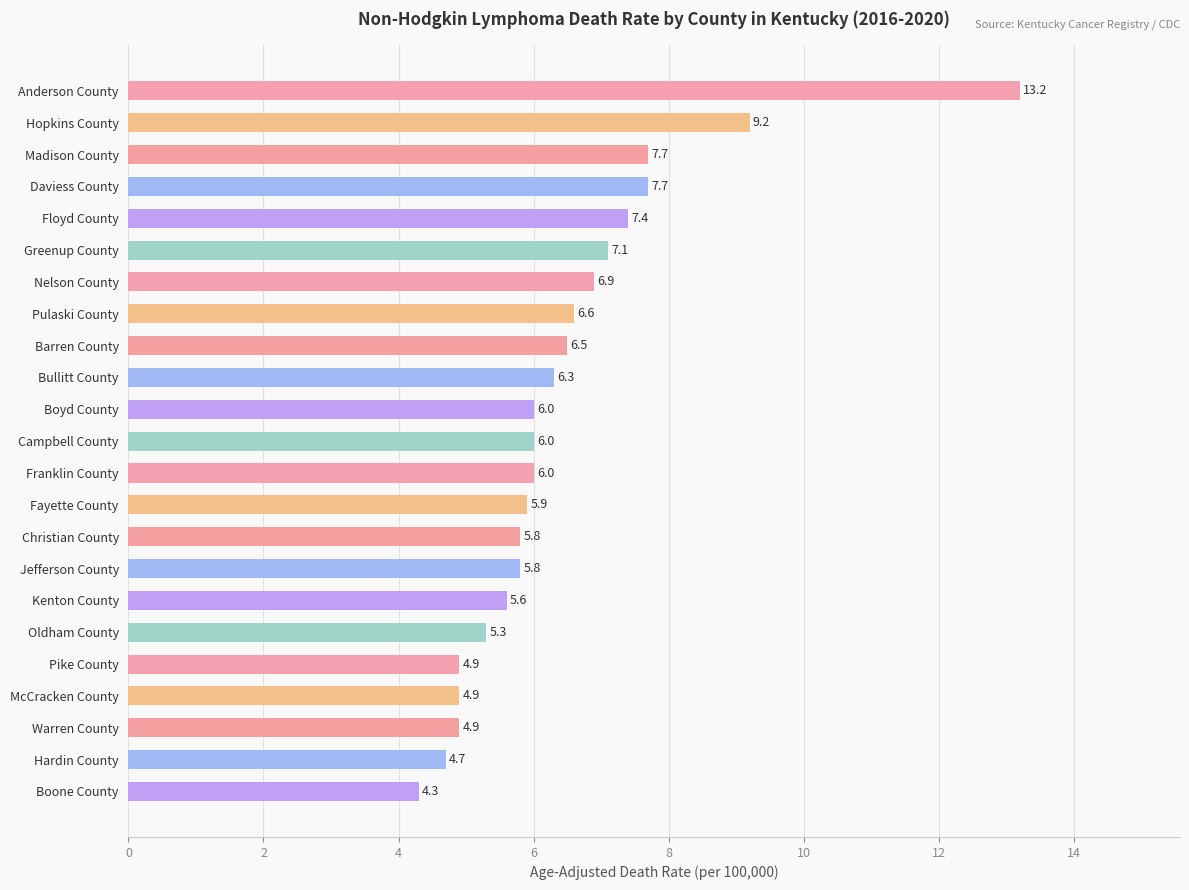

The value at Kenton County is 3.1. True or false?

False